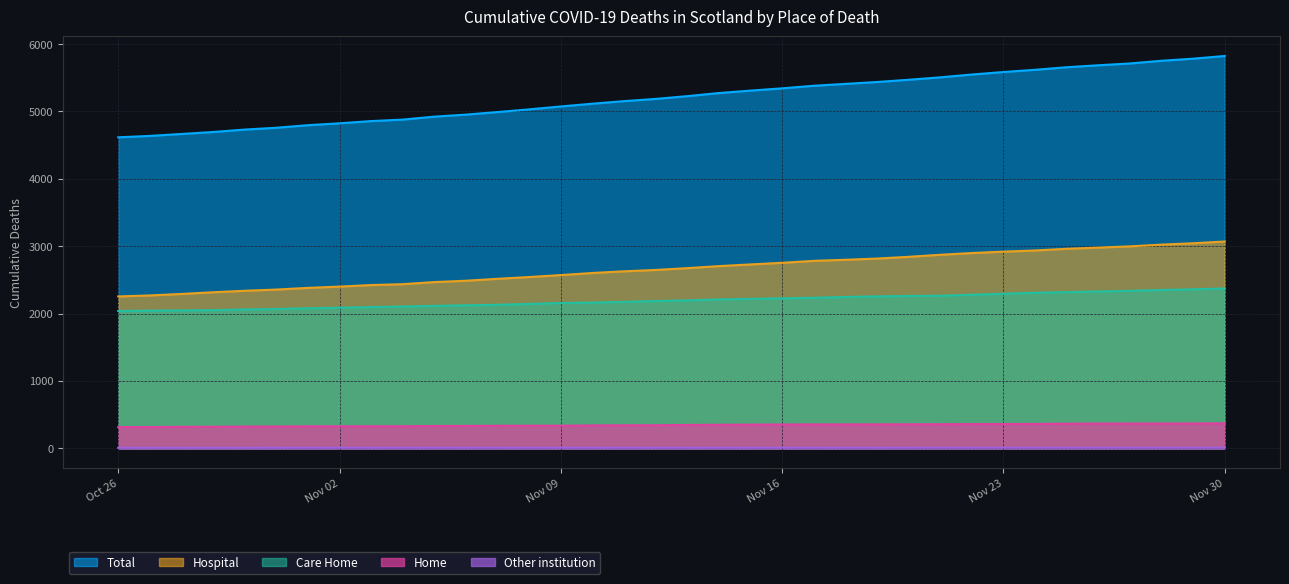

What is the difference between the highest and lowest values at 2020-11-20?

5460